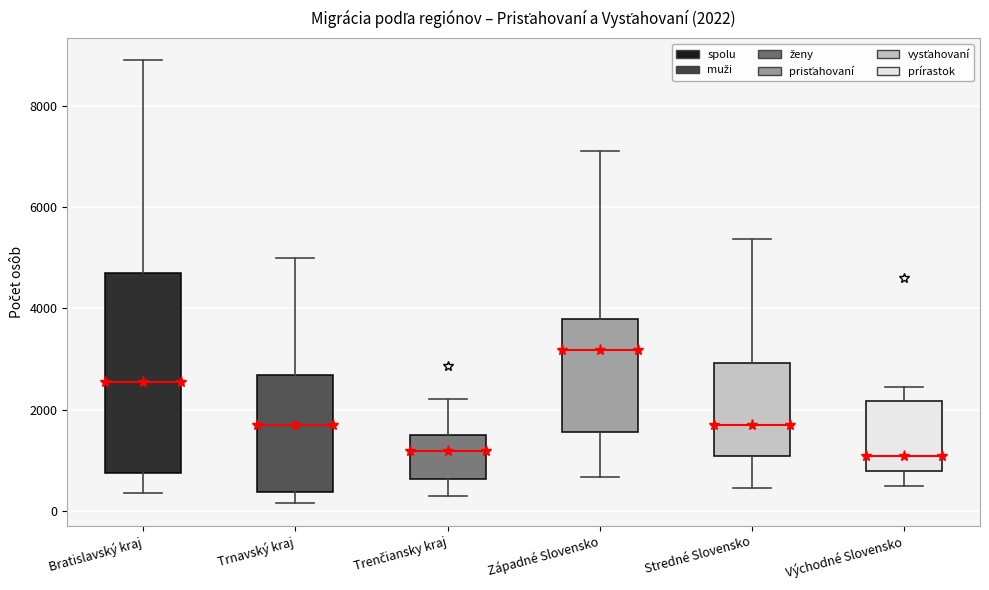

Which box is the tallest, from its lower edge to its upper edge?

Bratislavský kraj